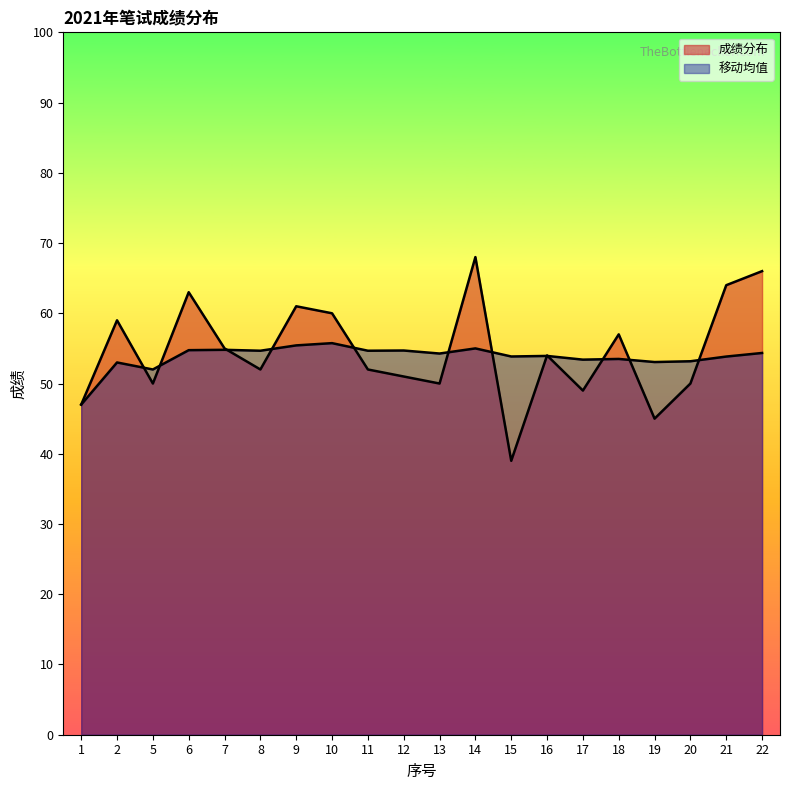

Is it true that 成绩分布 equals 18.9 at 9?

False